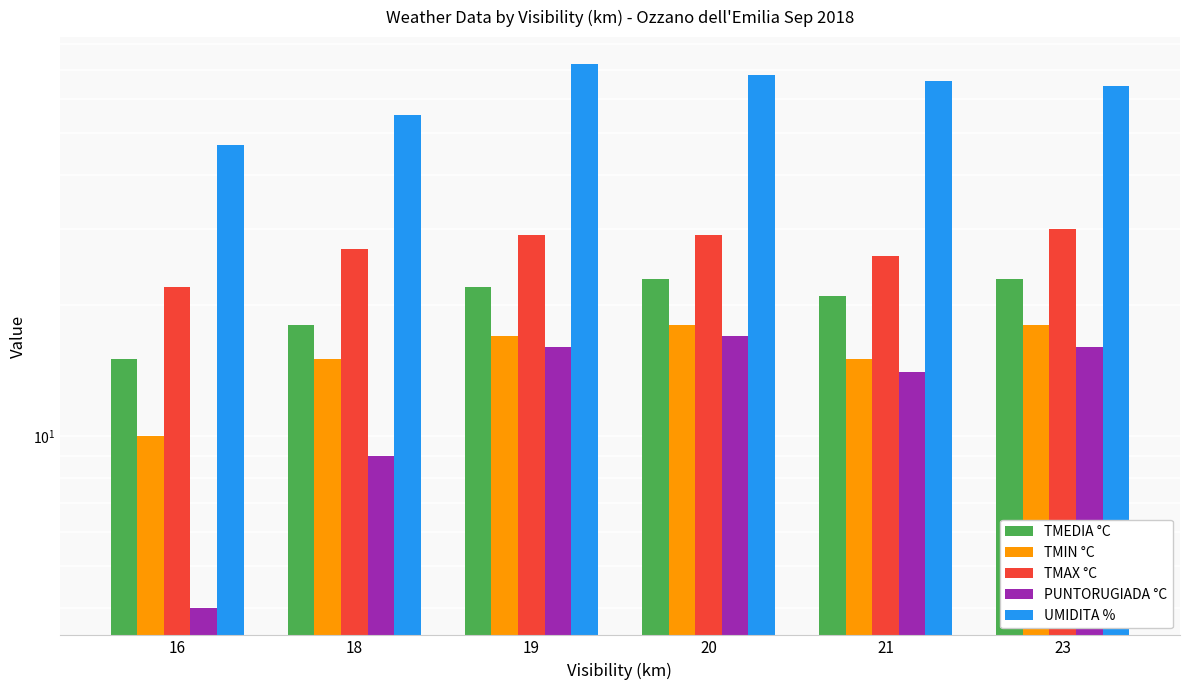

Between 18 and 19, which is larger?

19